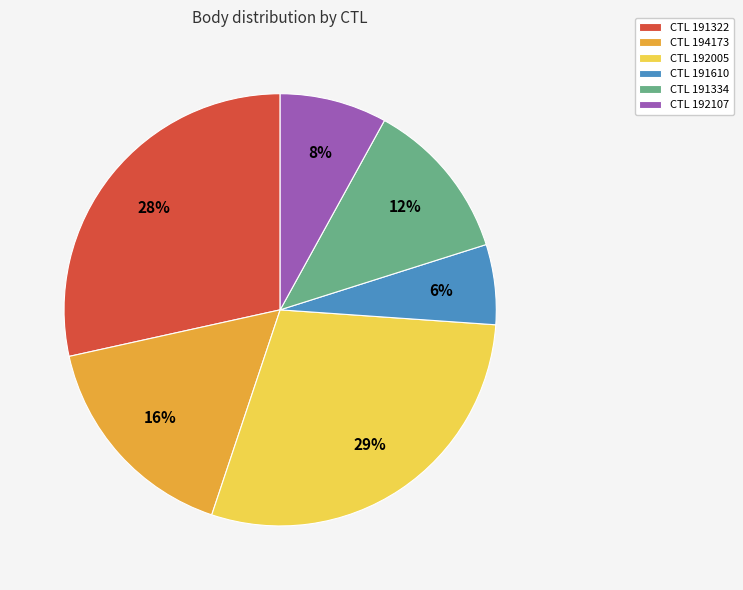

Rank the categories by value from highest to lowest.

CTL 192005, CTL 191322, CTL 194173, CTL 191334, CTL 192107, CTL 191610